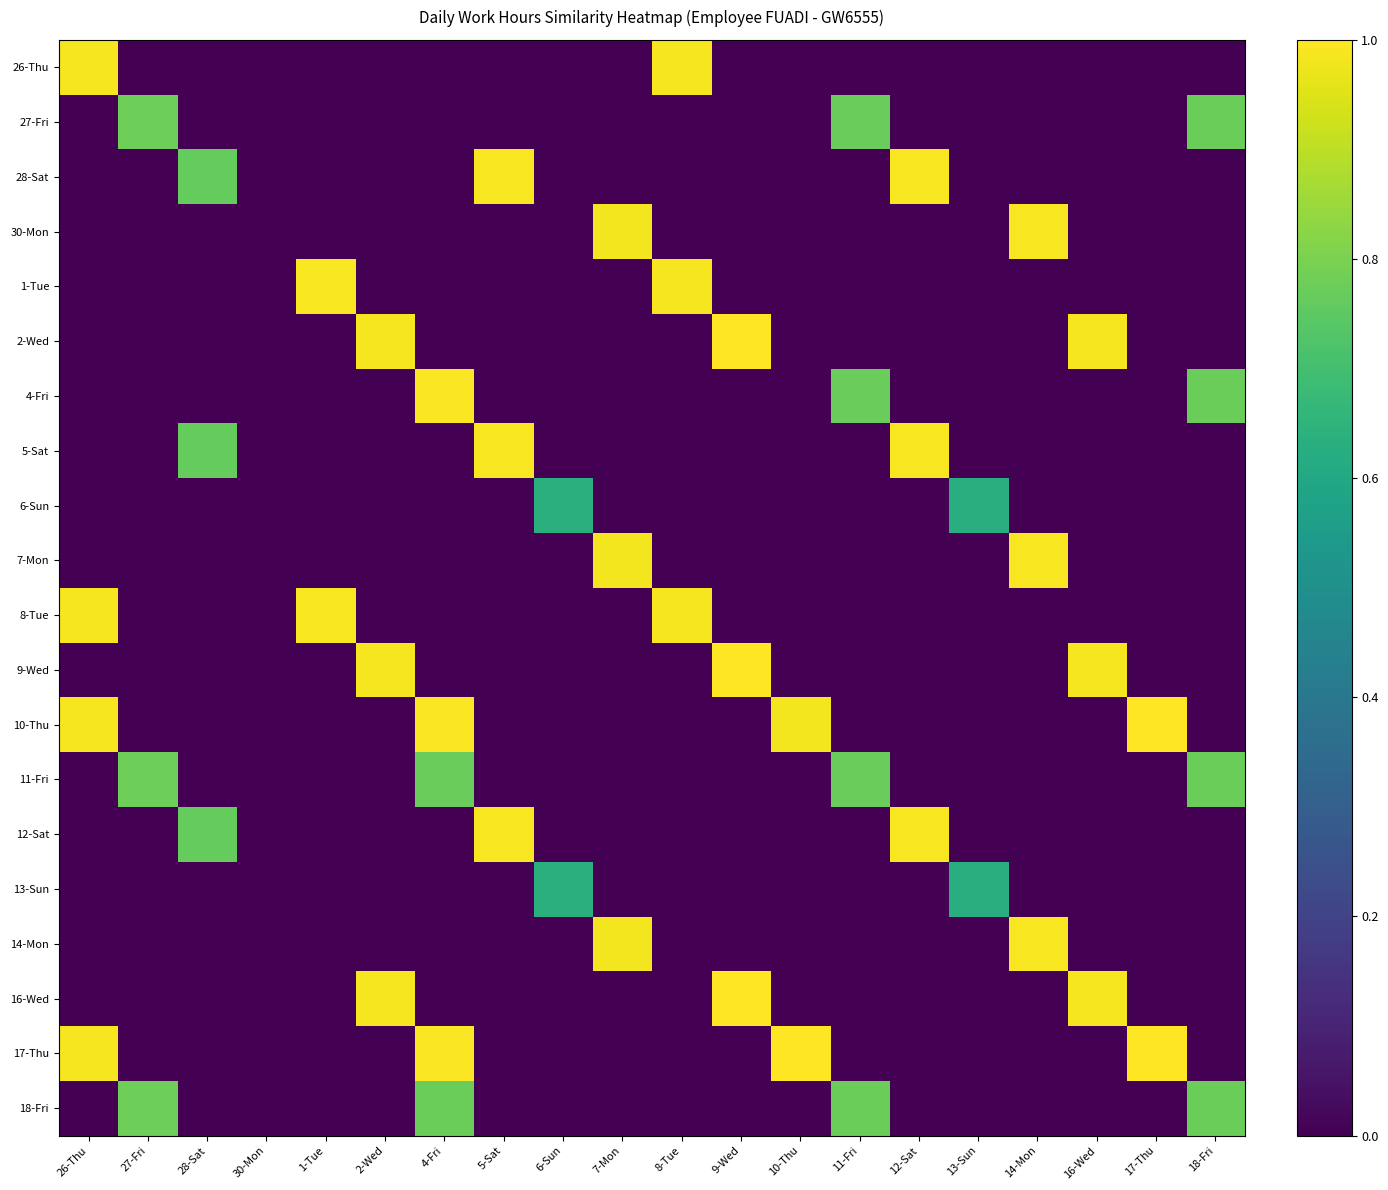

Reading right to left, what are all the values shown in this chart?

26-Thu: 18-Fri=0.0	17-Thu=0.0	16-Wed=0.0	14-Mon=0.0	13-Sun=0.0	12-Sat=0.0	11-Fri=0.0	10-Thu=0.0	9-Wed=0.0	8-Tue=1.0	7-Mon=0.0	6-Sun=0.0	5-Sat=0.0	4-Fri=0.0	2-Wed=0.0	1-Tue=0.0	30-Mon=0.0	28-Sat=0.0	27-Fri=0.0	26-Thu=1.0
27-Fri: 18-Fri=0.8	17-Thu=0.0	16-Wed=0.0	14-Mon=0.0	13-Sun=0.0	12-Sat=0.0	11-Fri=0.8	10-Thu=0.0	9-Wed=0.0	8-Tue=0.0	7-Mon=0.0	6-Sun=0.0	5-Sat=0.0	4-Fri=0.0	2-Wed=0.0	1-Tue=0.0	30-Mon=0.0	28-Sat=0.0	27-Fri=0.8	26-Thu=0.0
28-Sat: 18-Fri=0.0	17-Thu=0.0	16-Wed=0.0	14-Mon=0.0	13-Sun=0.0	12-Sat=1.0	11-Fri=0.0	10-Thu=0.0	9-Wed=0.0	8-Tue=0.0	7-Mon=0.0	6-Sun=0.0	5-Sat=1.0	4-Fri=0.0	2-Wed=0.0	1-Tue=0.0	30-Mon=0.0	28-Sat=0.8	27-Fri=0.0	26-Thu=0.0
30-Mon: 18-Fri=0.0	17-Thu=0.0	16-Wed=0.0	14-Mon=1.0	13-Sun=0.0	12-Sat=0.0	11-Fri=0.0	10-Thu=0.0	9-Wed=0.0	8-Tue=0.0	7-Mon=1.0	6-Sun=0.0	5-Sat=0.0	4-Fri=0.0	2-Wed=0.0	1-Tue=0.0	30-Mon=0.0	28-Sat=0.0	27-Fri=0.0	26-Thu=0.0
1-Tue: 18-Fri=0.0	17-Thu=0.0	16-Wed=0.0	14-Mon=0.0	13-Sun=0.0	12-Sat=0.0	11-Fri=0.0	10-Thu=0.0	9-Wed=0.0	8-Tue=1.0	7-Mon=0.0	6-Sun=0.0	5-Sat=0.0	4-Fri=0.0	2-Wed=0.0	1-Tue=1.0	30-Mon=0.0	28-Sat=0.0	27-Fri=0.0	26-Thu=0.0
2-Wed: 18-Fri=0.0	17-Thu=0.0	16-Wed=1.0	14-Mon=0.0	13-Sun=0.0	12-Sat=0.0	11-Fri=0.0	10-Thu=0.0	9-Wed=1.0	8-Tue=0.0	7-Mon=0.0	6-Sun=0.0	5-Sat=0.0	4-Fri=0.0	2-Wed=1.0	1-Tue=0.0	30-Mon=0.0	28-Sat=0.0	27-Fri=0.0	26-Thu=0.0
4-Fri: 18-Fri=0.8	17-Thu=0.0	16-Wed=0.0	14-Mon=0.0	13-Sun=0.0	12-Sat=0.0	11-Fri=0.8	10-Thu=0.0	9-Wed=0.0	8-Tue=0.0	7-Mon=0.0	6-Sun=0.0	5-Sat=0.0	4-Fri=1.0	2-Wed=0.0	1-Tue=0.0	30-Mon=0.0	28-Sat=0.0	27-Fri=0.0	26-Thu=0.0
5-Sat: 18-Fri=0.0	17-Thu=0.0	16-Wed=0.0	14-Mon=0.0	13-Sun=0.0	12-Sat=1.0	11-Fri=0.0	10-Thu=0.0	9-Wed=0.0	8-Tue=0.0	7-Mon=0.0	6-Sun=0.0	5-Sat=1.0	4-Fri=0.0	2-Wed=0.0	1-Tue=0.0	30-Mon=0.0	28-Sat=0.8	27-Fri=0.0	26-Thu=0.0
6-Sun: 18-Fri=0.0	17-Thu=0.0	16-Wed=0.0	14-Mon=0.0	13-Sun=0.6	12-Sat=0.0	11-Fri=0.0	10-Thu=0.0	9-Wed=0.0	8-Tue=0.0	7-Mon=0.0	6-Sun=0.6	5-Sat=0.0	4-Fri=0.0	2-Wed=0.0	1-Tue=0.0	30-Mon=0.0	28-Sat=0.0	27-Fri=0.0	26-Thu=0.0
7-Mon: 18-Fri=0.0	17-Thu=0.0	16-Wed=0.0	14-Mon=1.0	13-Sun=0.0	12-Sat=0.0	11-Fri=0.0	10-Thu=0.0	9-Wed=0.0	8-Tue=0.0	7-Mon=1.0	6-Sun=0.0	5-Sat=0.0	4-Fri=0.0	2-Wed=0.0	1-Tue=0.0	30-Mon=0.0	28-Sat=0.0	27-Fri=0.0	26-Thu=0.0
8-Tue: 18-Fri=0.0	17-Thu=0.0	16-Wed=0.0	14-Mon=0.0	13-Sun=0.0	12-Sat=0.0	11-Fri=0.0	10-Thu=0.0	9-Wed=0.0	8-Tue=1.0	7-Mon=0.0	6-Sun=0.0	5-Sat=0.0	4-Fri=0.0	2-Wed=0.0	1-Tue=1.0	30-Mon=0.0	28-Sat=0.0	27-Fri=0.0	26-Thu=1.0
9-Wed: 18-Fri=0.0	17-Thu=0.0	16-Wed=1.0	14-Mon=0.0	13-Sun=0.0	12-Sat=0.0	11-Fri=0.0	10-Thu=0.0	9-Wed=1.0	8-Tue=0.0	7-Mon=0.0	6-Sun=0.0	5-Sat=0.0	4-Fri=0.0	2-Wed=1.0	1-Tue=0.0	30-Mon=0.0	28-Sat=0.0	27-Fri=0.0	26-Thu=0.0
10-Thu: 18-Fri=0.0	17-Thu=1.0	16-Wed=0.0	14-Mon=0.0	13-Sun=0.0	12-Sat=0.0	11-Fri=0.0	10-Thu=1.0	9-Wed=0.0	8-Tue=0.0	7-Mon=0.0	6-Sun=0.0	5-Sat=0.0	4-Fri=1.0	2-Wed=0.0	1-Tue=0.0	30-Mon=0.0	28-Sat=0.0	27-Fri=0.0	26-Thu=1.0
11-Fri: 18-Fri=0.8	17-Thu=0.0	16-Wed=0.0	14-Mon=0.0	13-Sun=0.0	12-Sat=0.0	11-Fri=0.8	10-Thu=0.0	9-Wed=0.0	8-Tue=0.0	7-Mon=0.0	6-Sun=0.0	5-Sat=0.0	4-Fri=0.8	2-Wed=0.0	1-Tue=0.0	30-Mon=0.0	28-Sat=0.0	27-Fri=0.8	26-Thu=0.0
12-Sat: 18-Fri=0.0	17-Thu=0.0	16-Wed=0.0	14-Mon=0.0	13-Sun=0.0	12-Sat=1.0	11-Fri=0.0	10-Thu=0.0	9-Wed=0.0	8-Tue=0.0	7-Mon=0.0	6-Sun=0.0	5-Sat=1.0	4-Fri=0.0	2-Wed=0.0	1-Tue=0.0	30-Mon=0.0	28-Sat=0.8	27-Fri=0.0	26-Thu=0.0
13-Sun: 18-Fri=0.0	17-Thu=0.0	16-Wed=0.0	14-Mon=0.0	13-Sun=0.6	12-Sat=0.0	11-Fri=0.0	10-Thu=0.0	9-Wed=0.0	8-Tue=0.0	7-Mon=0.0	6-Sun=0.6	5-Sat=0.0	4-Fri=0.0	2-Wed=0.0	1-Tue=0.0	30-Mon=0.0	28-Sat=0.0	27-Fri=0.0	26-Thu=0.0
14-Mon: 18-Fri=0.0	17-Thu=0.0	16-Wed=0.0	14-Mon=1.0	13-Sun=0.0	12-Sat=0.0	11-Fri=0.0	10-Thu=0.0	9-Wed=0.0	8-Tue=0.0	7-Mon=1.0	6-Sun=0.0	5-Sat=0.0	4-Fri=0.0	2-Wed=0.0	1-Tue=0.0	30-Mon=0.0	28-Sat=0.0	27-Fri=0.0	26-Thu=0.0
16-Wed: 18-Fri=0.0	17-Thu=0.0	16-Wed=1.0	14-Mon=0.0	13-Sun=0.0	12-Sat=0.0	11-Fri=0.0	10-Thu=0.0	9-Wed=1.0	8-Tue=0.0	7-Mon=0.0	6-Sun=0.0	5-Sat=0.0	4-Fri=0.0	2-Wed=1.0	1-Tue=0.0	30-Mon=0.0	28-Sat=0.0	27-Fri=0.0	26-Thu=0.0
17-Thu: 18-Fri=0.0	17-Thu=1.0	16-Wed=0.0	14-Mon=0.0	13-Sun=0.0	12-Sat=0.0	11-Fri=0.0	10-Thu=1.0	9-Wed=0.0	8-Tue=0.0	7-Mon=0.0	6-Sun=0.0	5-Sat=0.0	4-Fri=1.0	2-Wed=0.0	1-Tue=0.0	30-Mon=0.0	28-Sat=0.0	27-Fri=0.0	26-Thu=1.0
18-Fri: 18-Fri=0.8	17-Thu=0.0	16-Wed=0.0	14-Mon=0.0	13-Sun=0.0	12-Sat=0.0	11-Fri=0.8	10-Thu=0.0	9-Wed=0.0	8-Tue=0.0	7-Mon=0.0	6-Sun=0.0	5-Sat=0.0	4-Fri=0.8	2-Wed=0.0	1-Tue=0.0	30-Mon=0.0	28-Sat=0.0	27-Fri=0.8	26-Thu=0.0